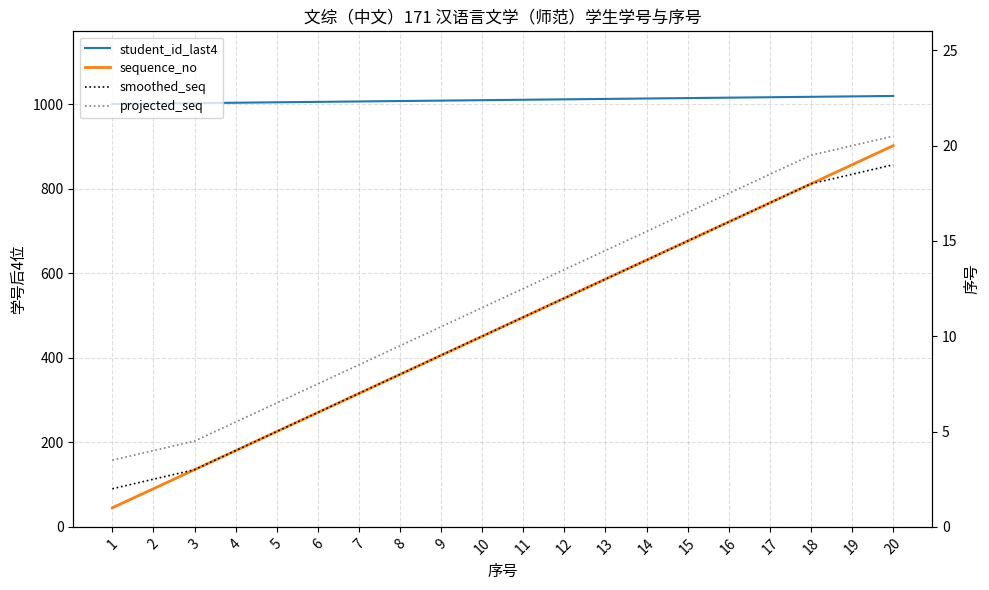

True or false: sequence_no and projected_seq cross at least once.

False